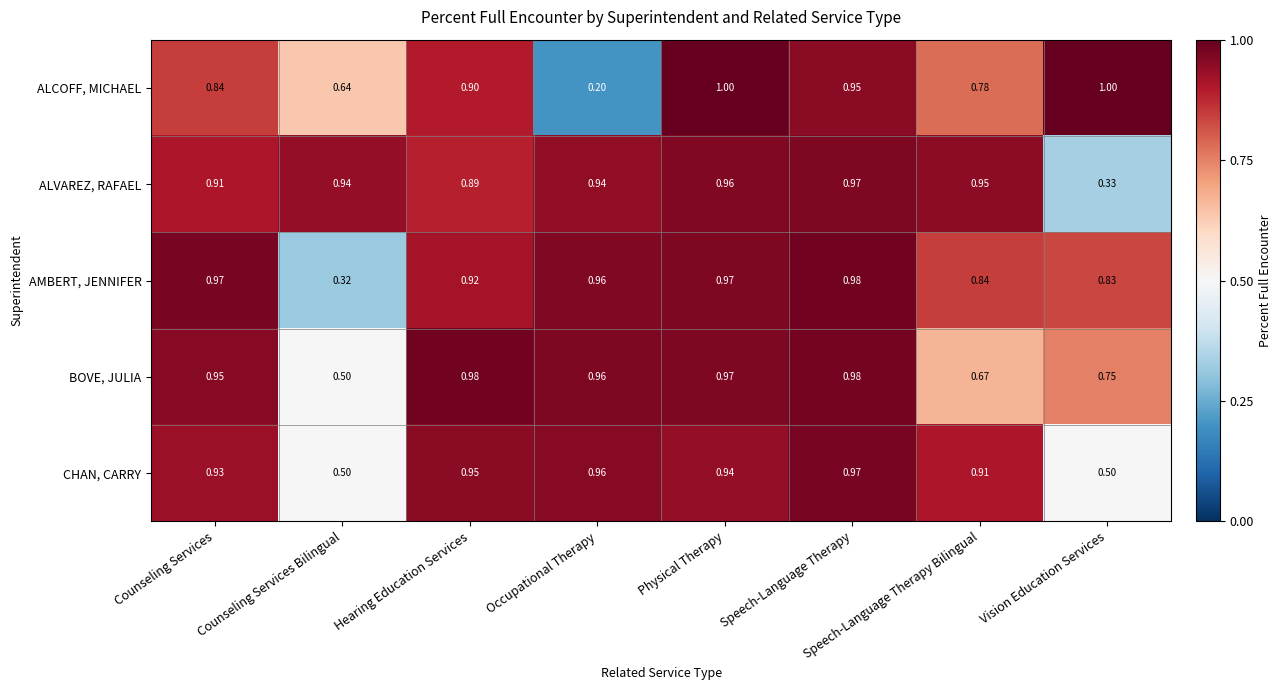

At which category does the chart reach its minimum across all series?

Occupational Therapy